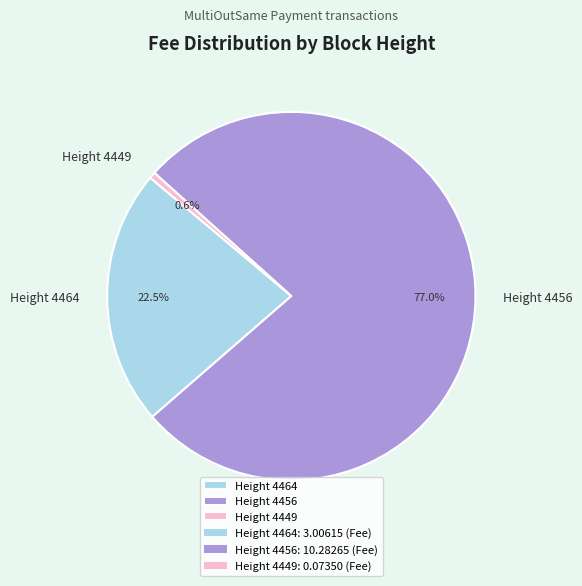

Which slice is the largest?

Height 4456